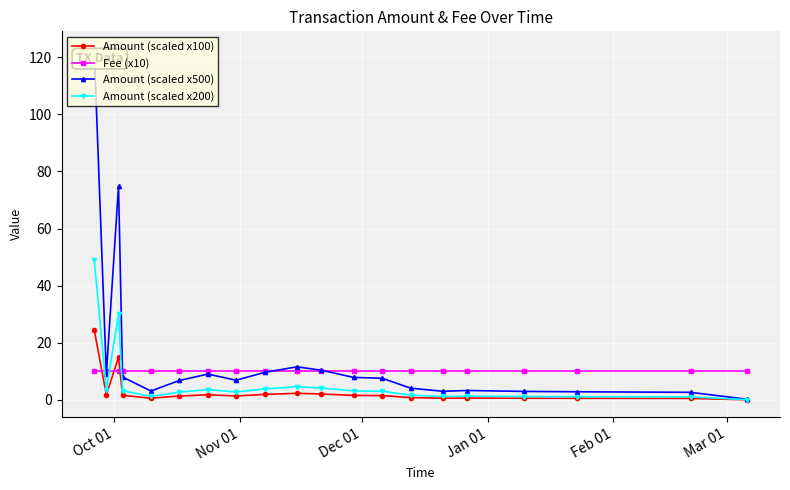

Which series has the widest spread of values?

Amount (scaled x500)